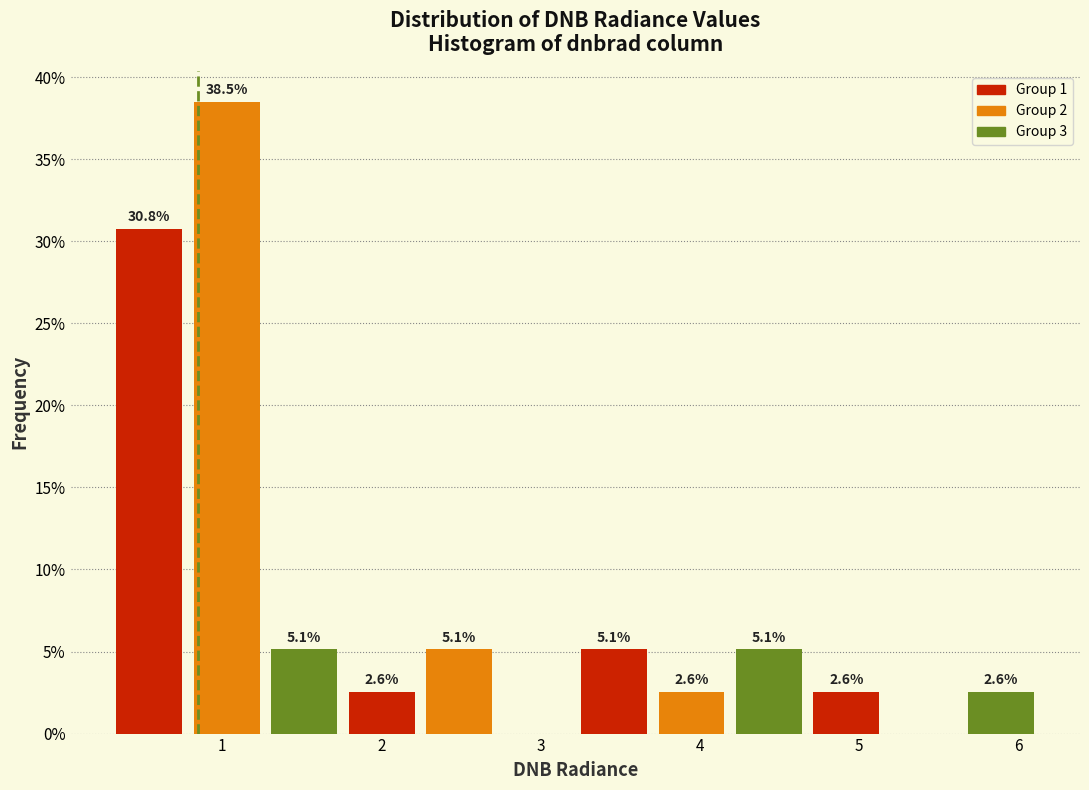

Which range on the x-axis has the tallest bar?

0.8 to 1.3